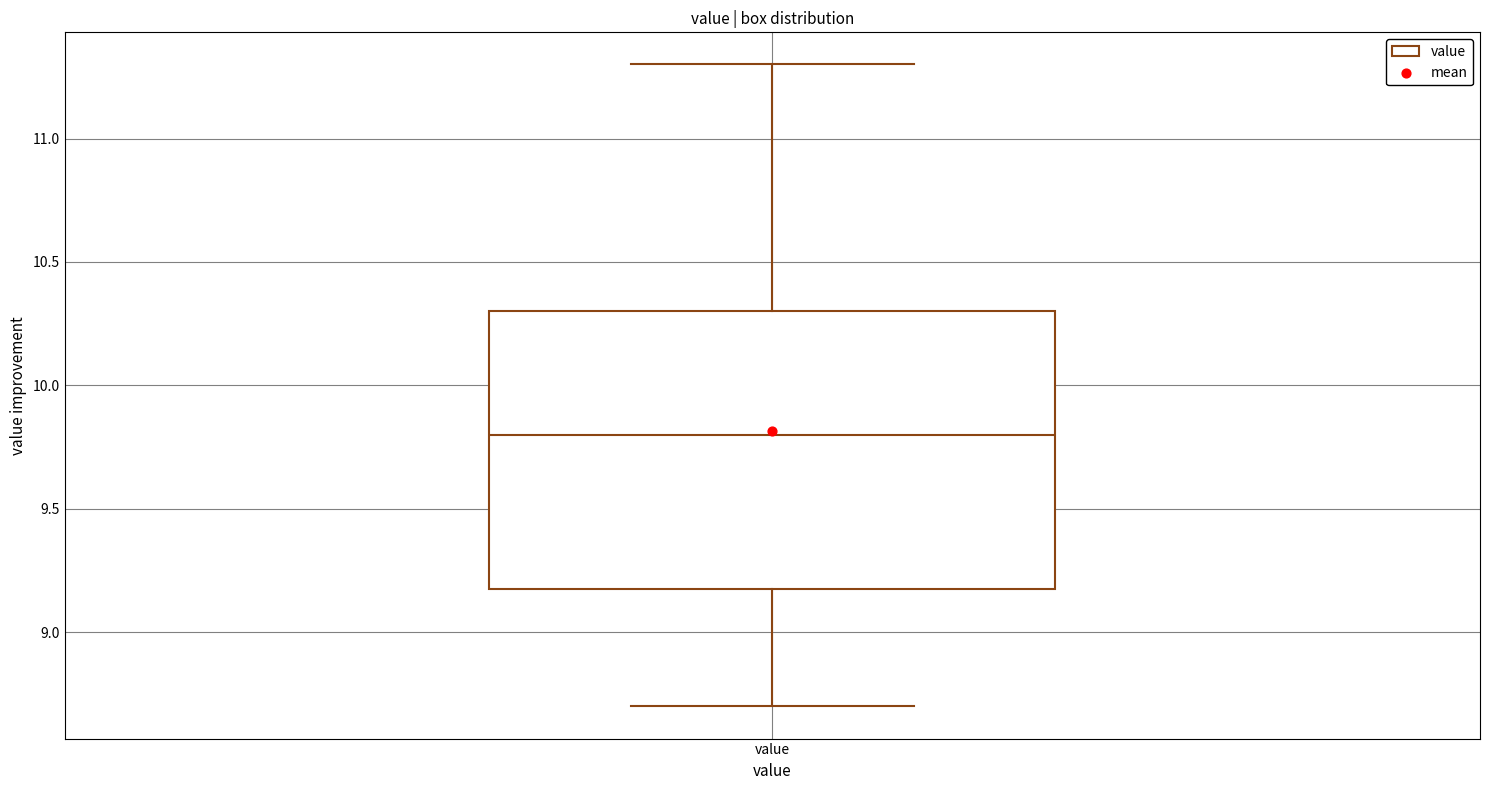

Where is the upper edge of the box for value on the y-axis? The values are not printed on the chart, so give them approximately, as read against the axis.

10.3